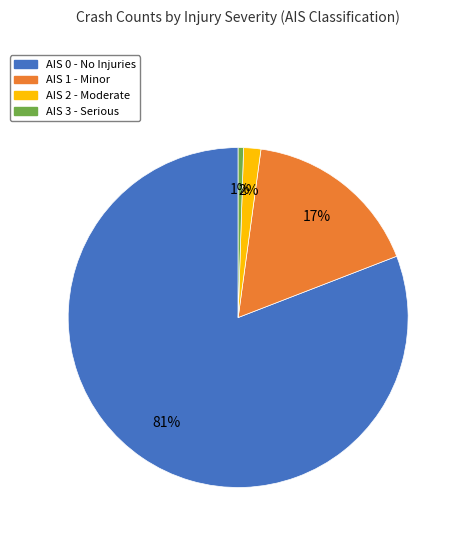

Is there a majority slice in this chart?

Yes